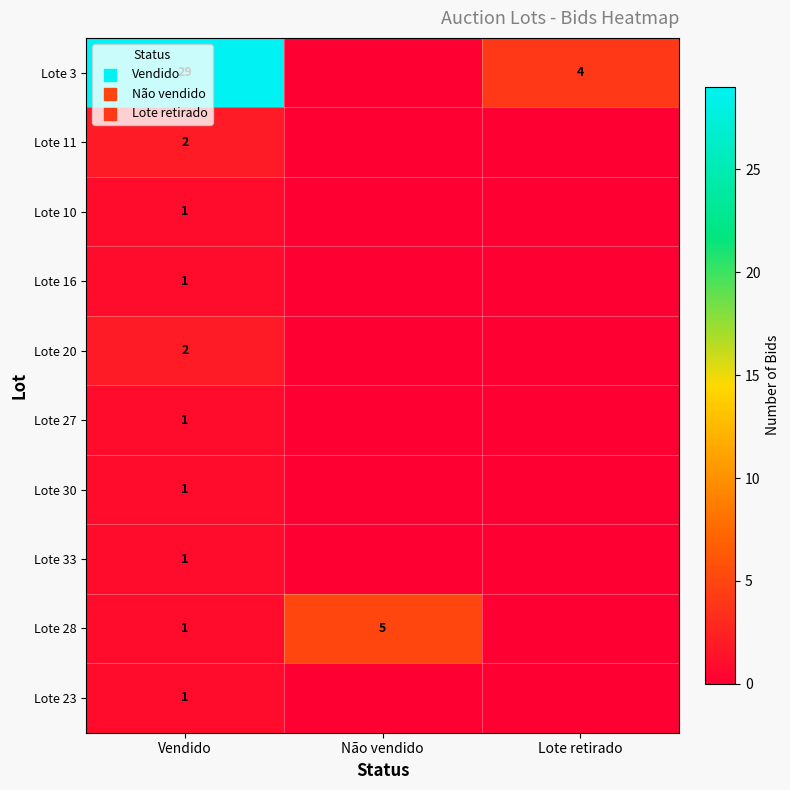

The value of Lote 28 at Não vendido is 1. True or false?

False